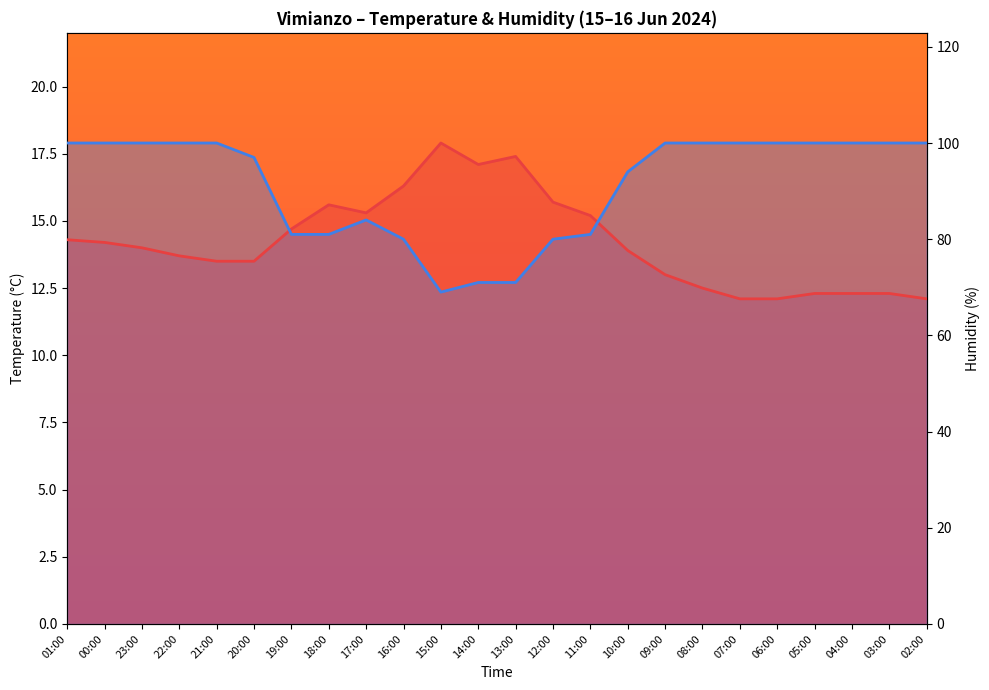

True or false: Temperature (°C) has more than 0 interior local peaks.

True